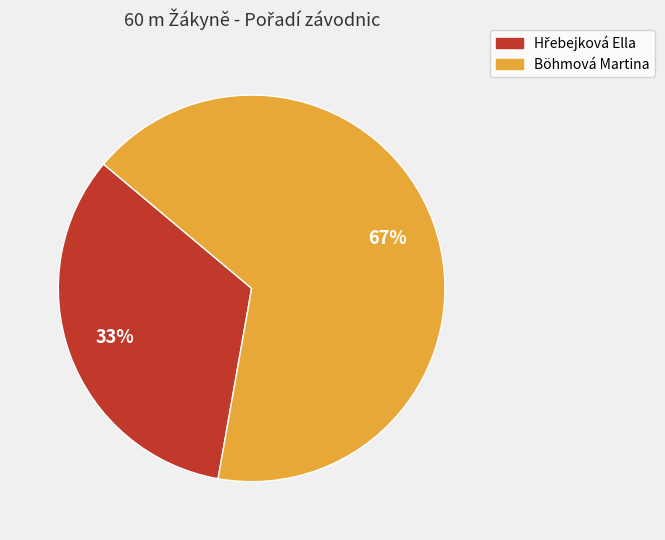

Count the number of slices in the pie.

2